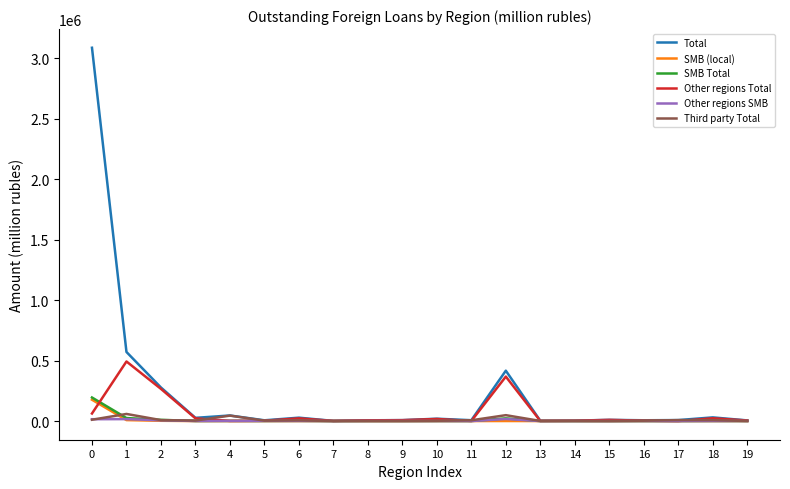

Which series has the largest range (max minus min)?

Total